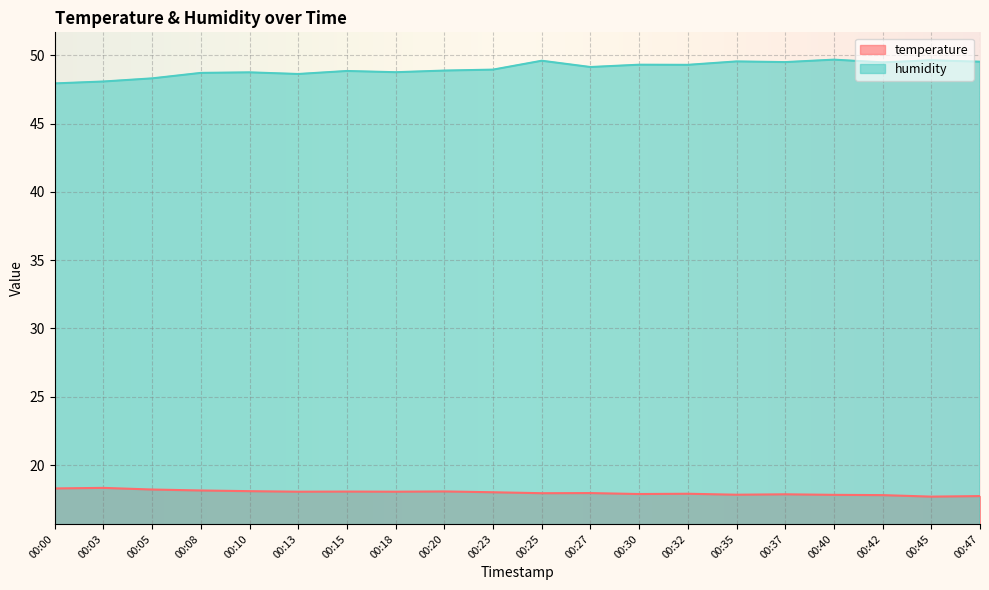

In temperature, how many points are lower than both neighbors (excluding endpoints)?

6